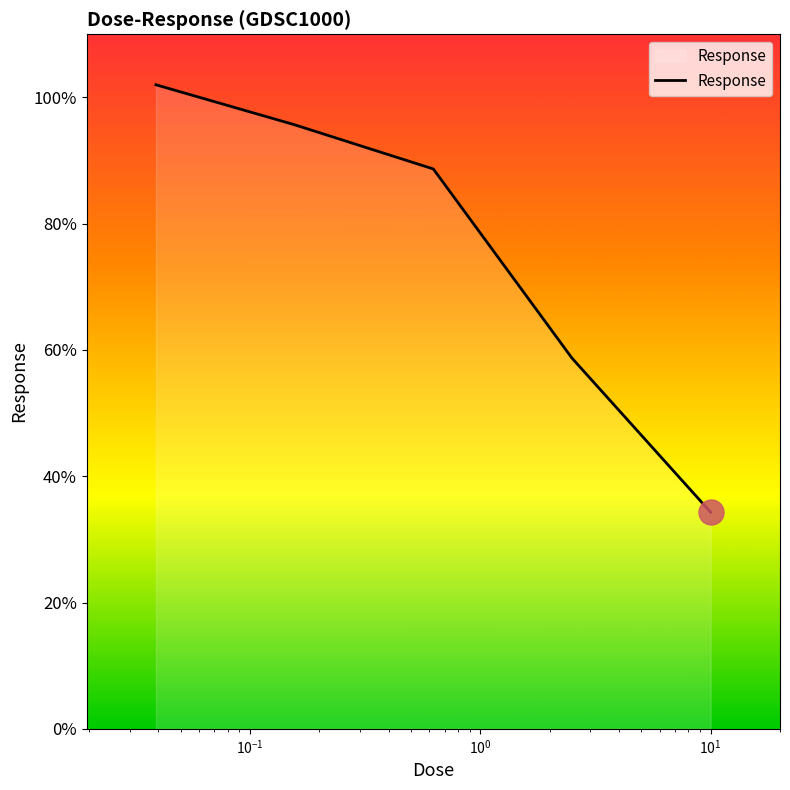

True or false: there are more than 1 points higher than both neighbors.

False